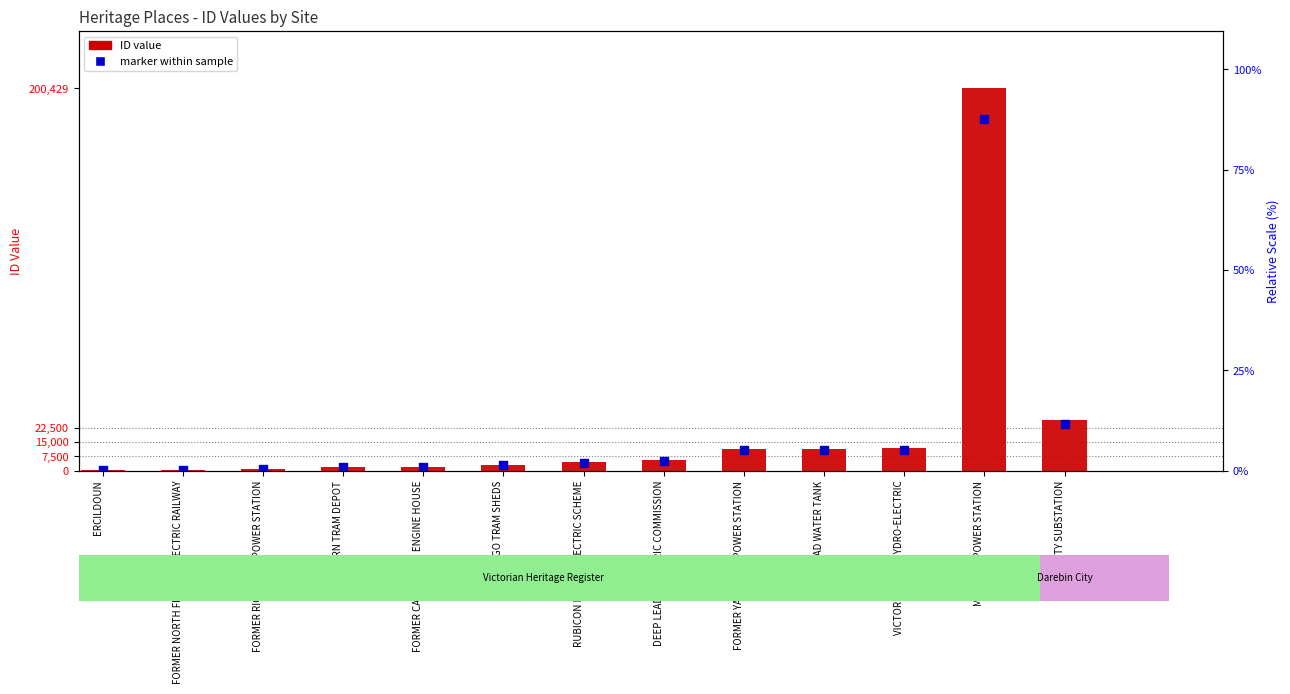

Is the value of ID at ERCILDOUN greater than the value of marker within sample at MORWELL POWER STATION?

No